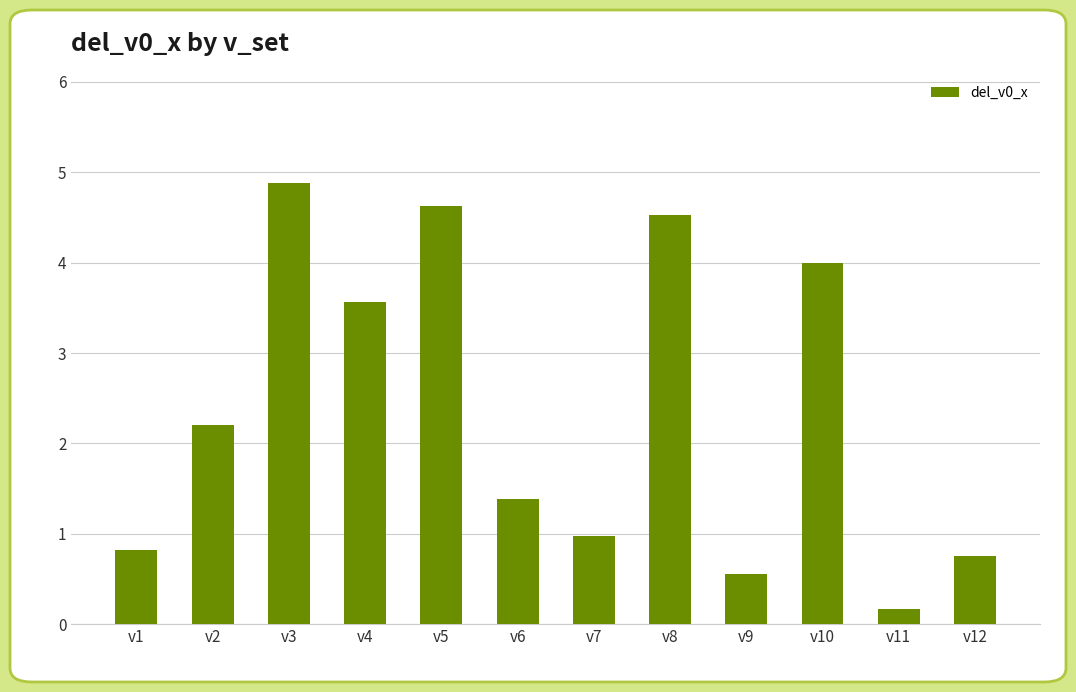

The chart shows a value of 0.8 at v1. True or false?

True